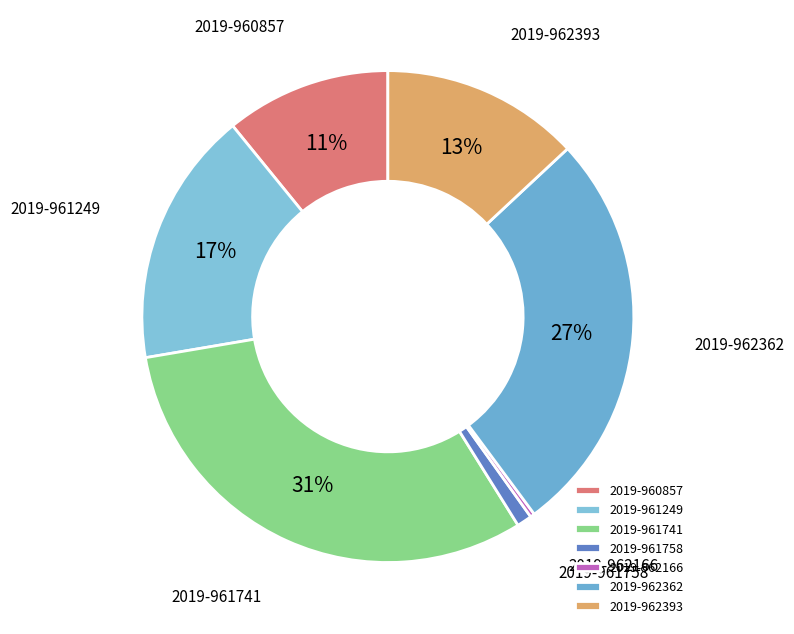

Which slice is the smallest?

2019-962166